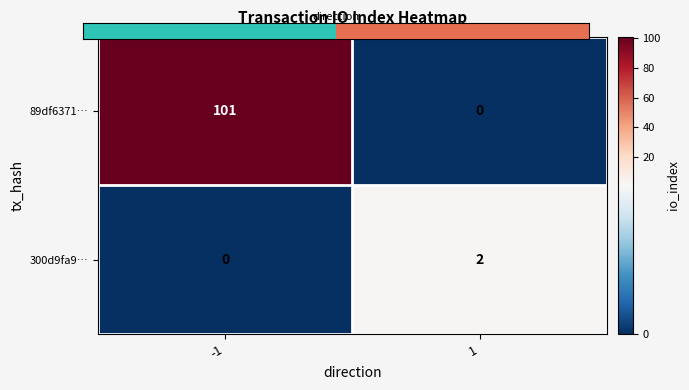

Reading left to right, list all the values displayed in this chart.

89df6371…: -1=101	1=0
300d9fa9…: -1=0	1=2